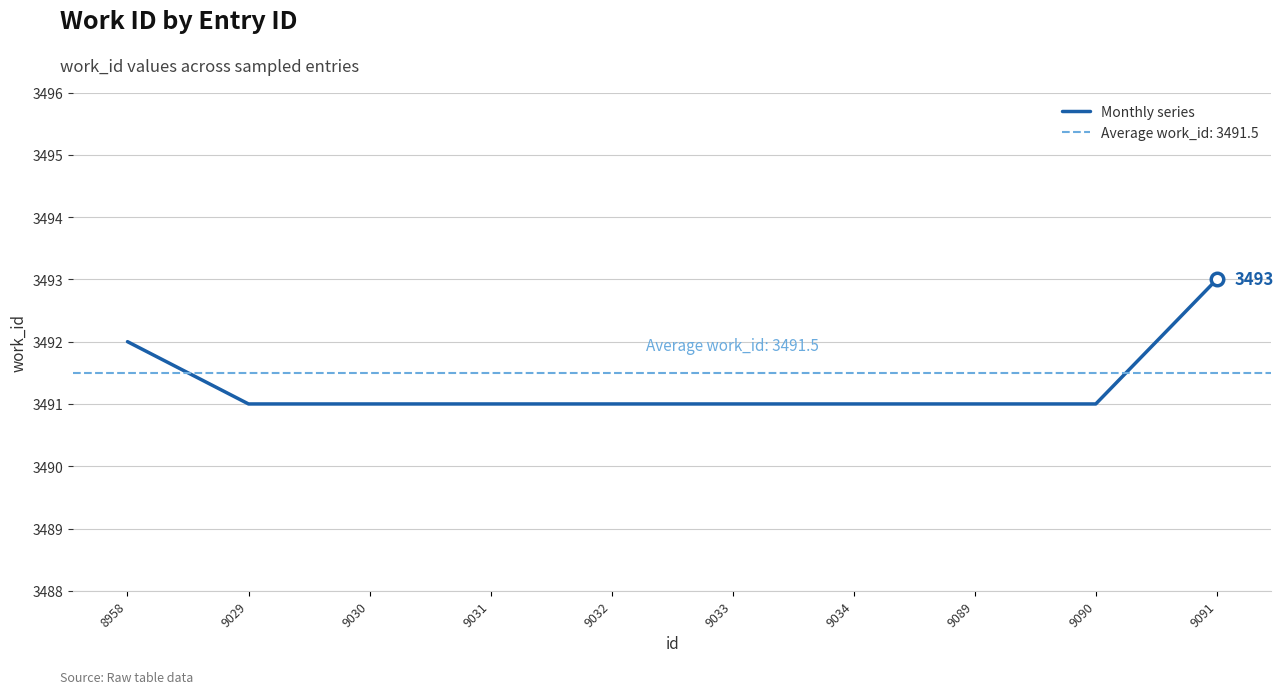

How many values exceed 3491?

2